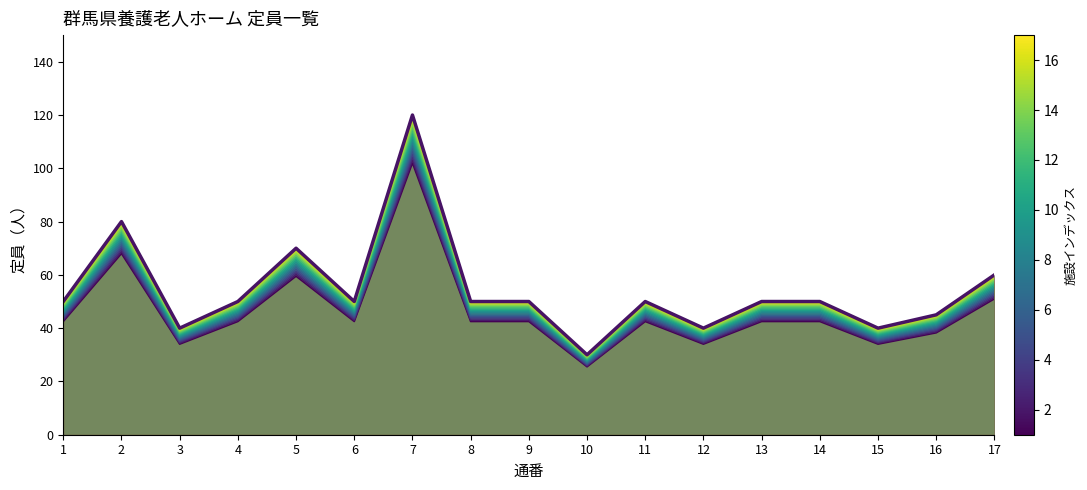

What is the difference between the maximum and second lowest values?

73.2